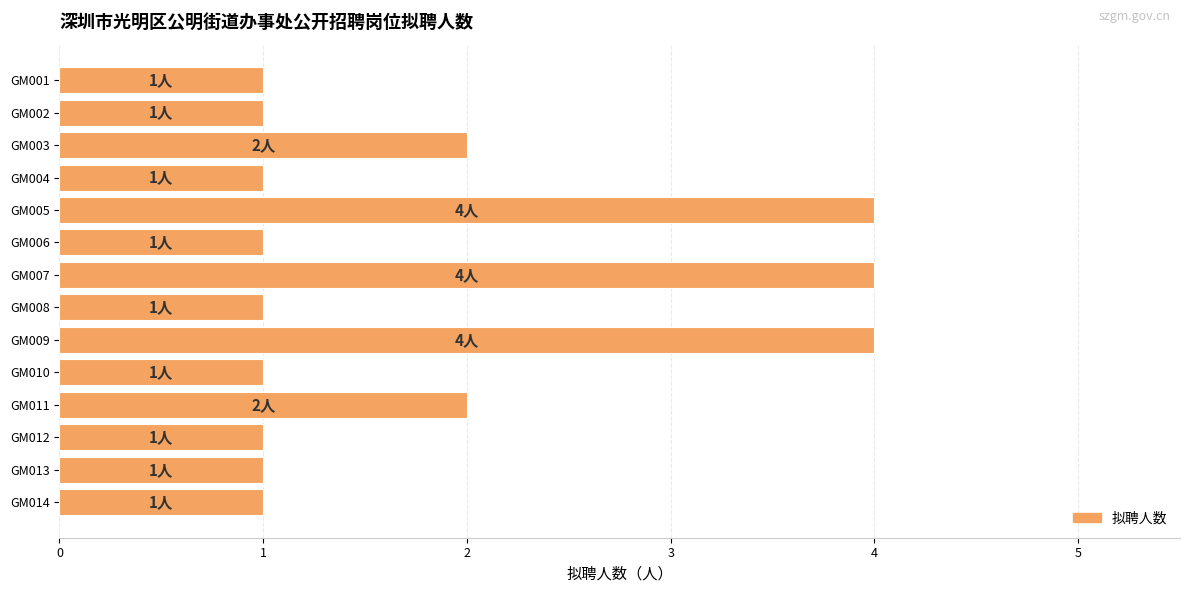

Does the chart contain any negative values?

No